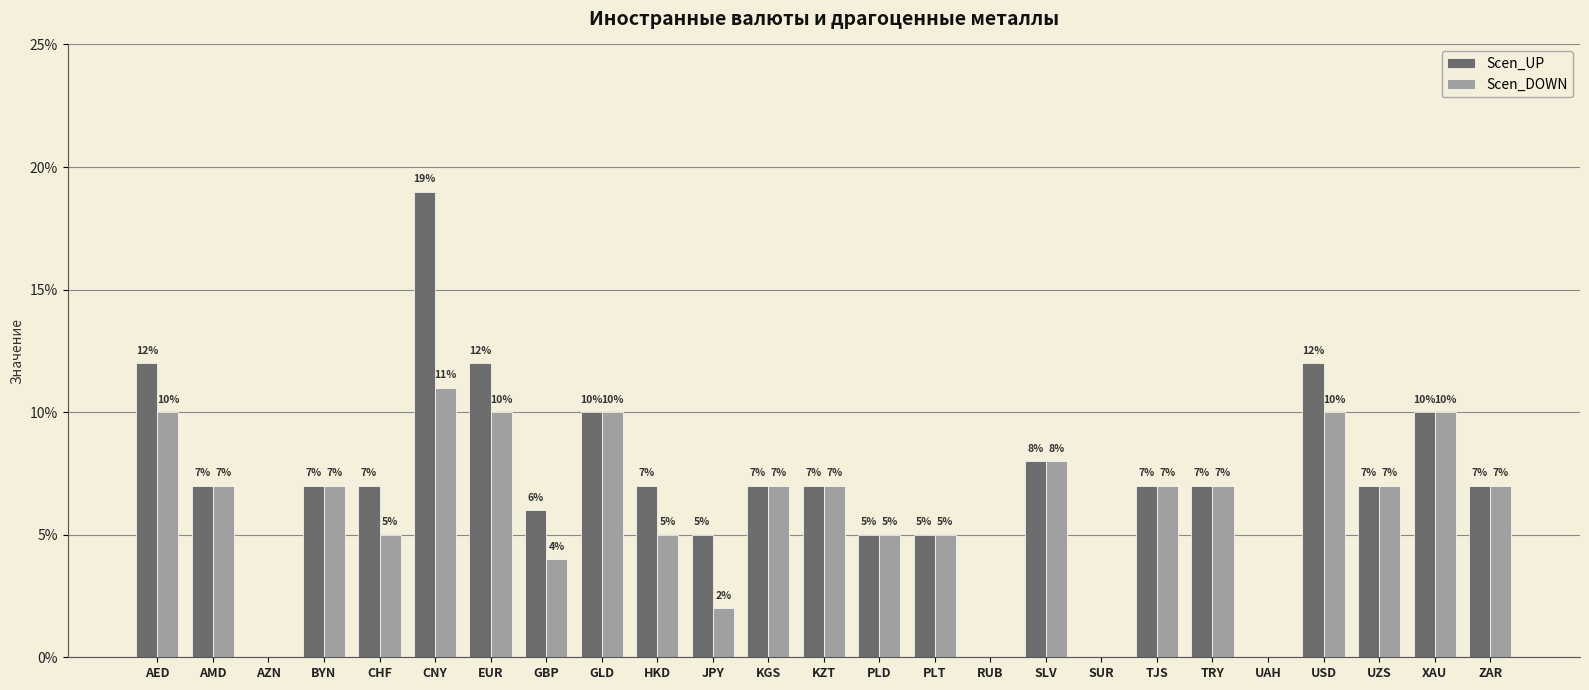

List the series in order of their peak value, highest first.

Scen_UP, Scen_DOWN